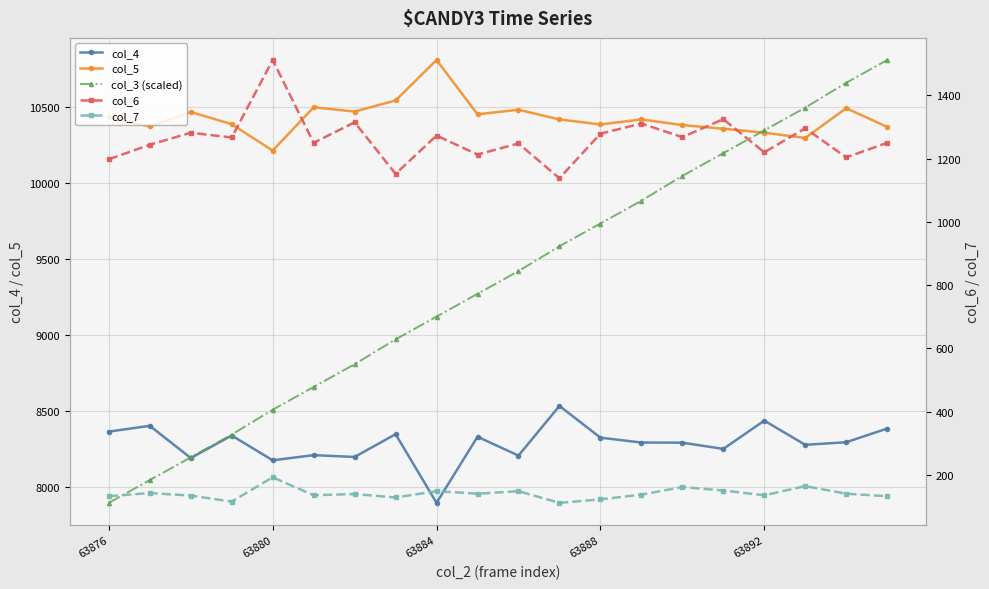

Reading right to left, transcribe all the data shown in this chart.

col_4: 8384.0	8294.0	8277.0	8436.0	8250.0	8291.0	8292.0	8324.0	8533.0	8206.0	8330.0	7895.0	8347.0	8197.0	8209.0	8175.0	8338.0	8190.0	8402.0	8364.0
col_5: 10369.0	10492.0	10296.0	10331.0	10357.0	10381.0	10418.0	10385.0	10418.0	10482.0	10452.0	10809.0	10543.0	10470.0	10498.0	10213.0	10387.0	10467.0	10372.0	10432.0
col_3 (scaled): 10809.0	10659.2	10495.8	10346.0	10196.2	10046.5	9883.1	9733.3	9583.5	9420.1	9270.3	9120.5	8970.7	8807.3	8657.5	8507.8	8344.4	8194.6	8044.8	7895.0
col_6: 1250.0	1204.0	1296.0	1220.0	1325.0	1268.0	1311.0	1279.0	1138.0	1248.0	1213.0	1273.0	1152.0	1315.0	1250.0	1512.0	1267.0	1282.0	1244.0	1198.0
col_7: 132.0	140.0	164.0	135.0	150.0	161.0	137.0	122.0	111.0	148.0	140.0	148.0	128.0	139.0	135.0	192.0	115.0	134.0	142.0	132.0